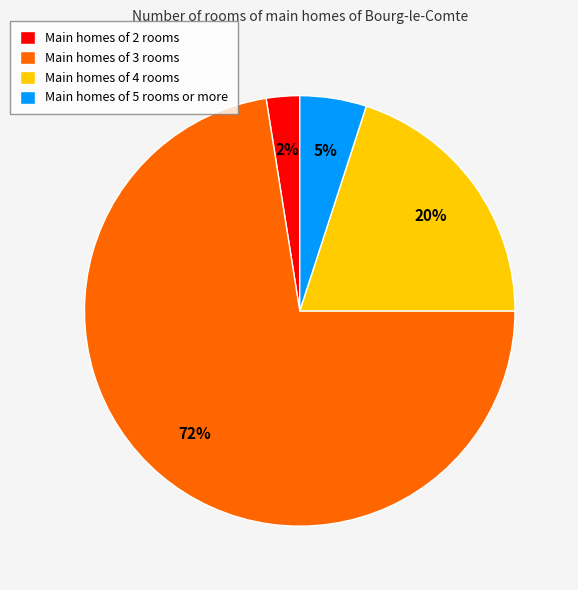

Is it true that Main homes of 4 rooms is 20% of the pie?

True